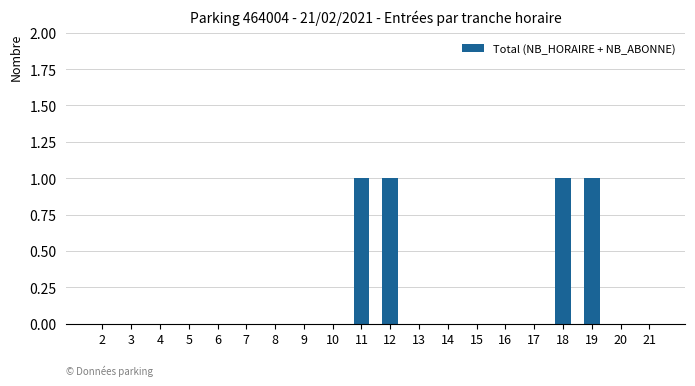

What is the sum of all values?

4